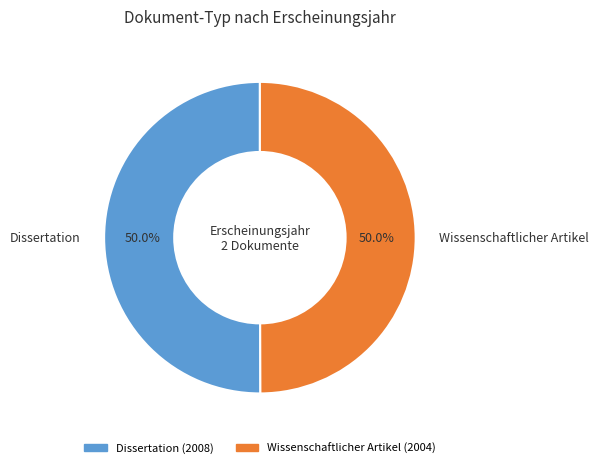

Do Dissertation and Wissenschaftlicher Artikel together represent more than half of the pie?

Yes